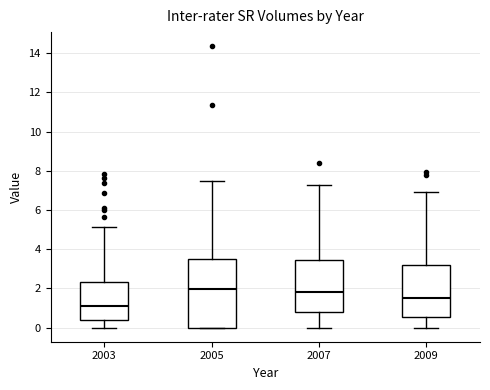

Where does the lower whisker of the box at x = 2003 end on the y-axis? The values are not printed on the chart, so give them approximately, as read against the axis.

0.0